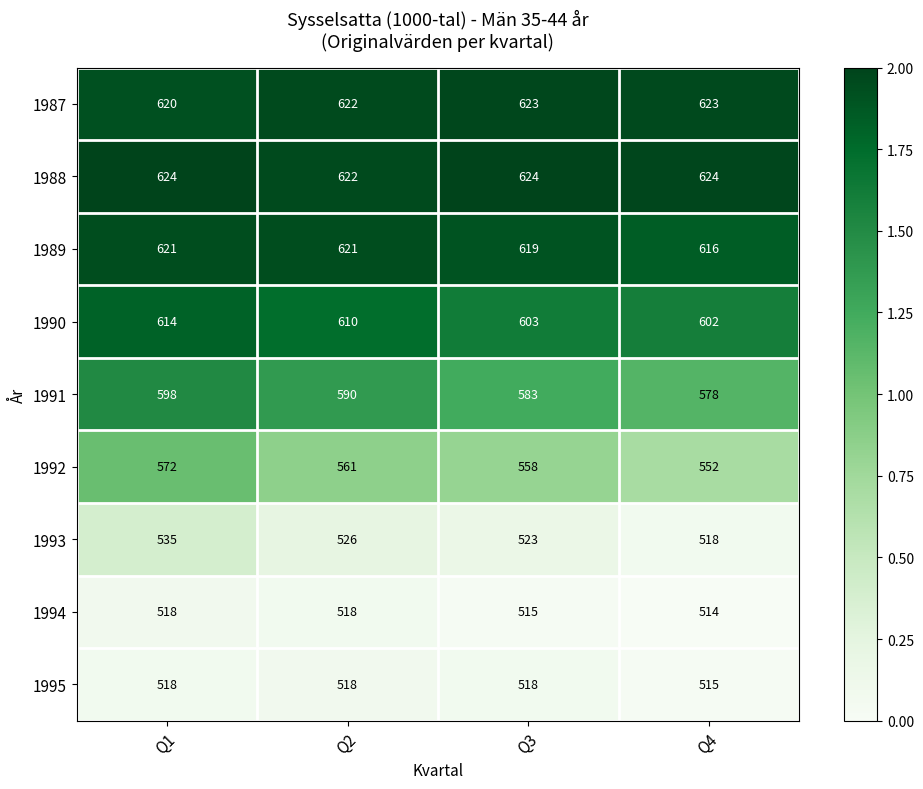

Rank the categories by 1992 value from lowest to highest.

Q4, Q3, Q2, Q1